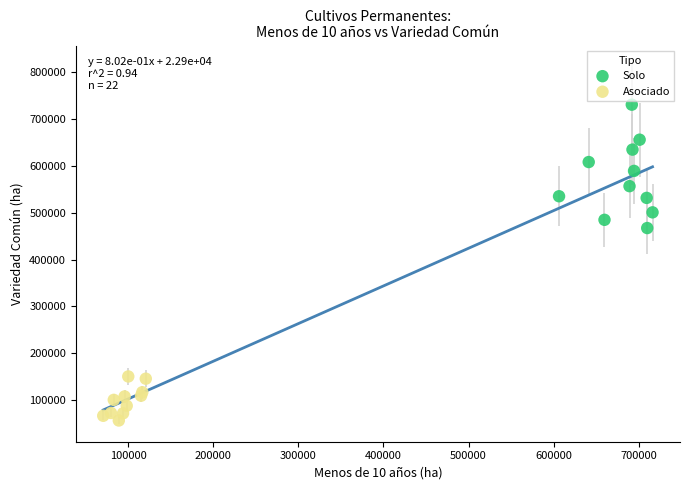

What are all the series names shown in the legend?

Solo, Asociado